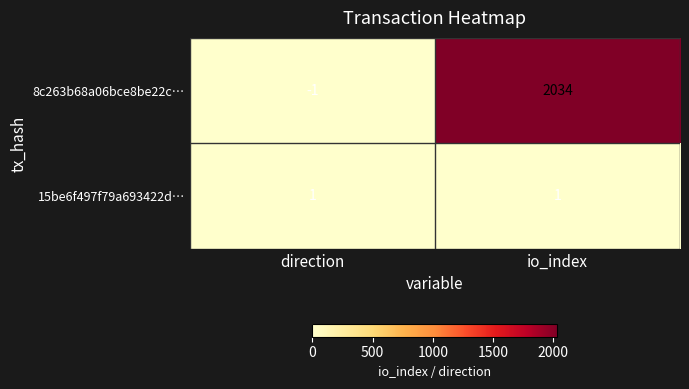

Reading right to left, what are all the values shown in this chart?

8c263b68a06bce8be22c…: io_index=2034	direction=-1
15be6f497f79a693422d…: io_index=1	direction=1